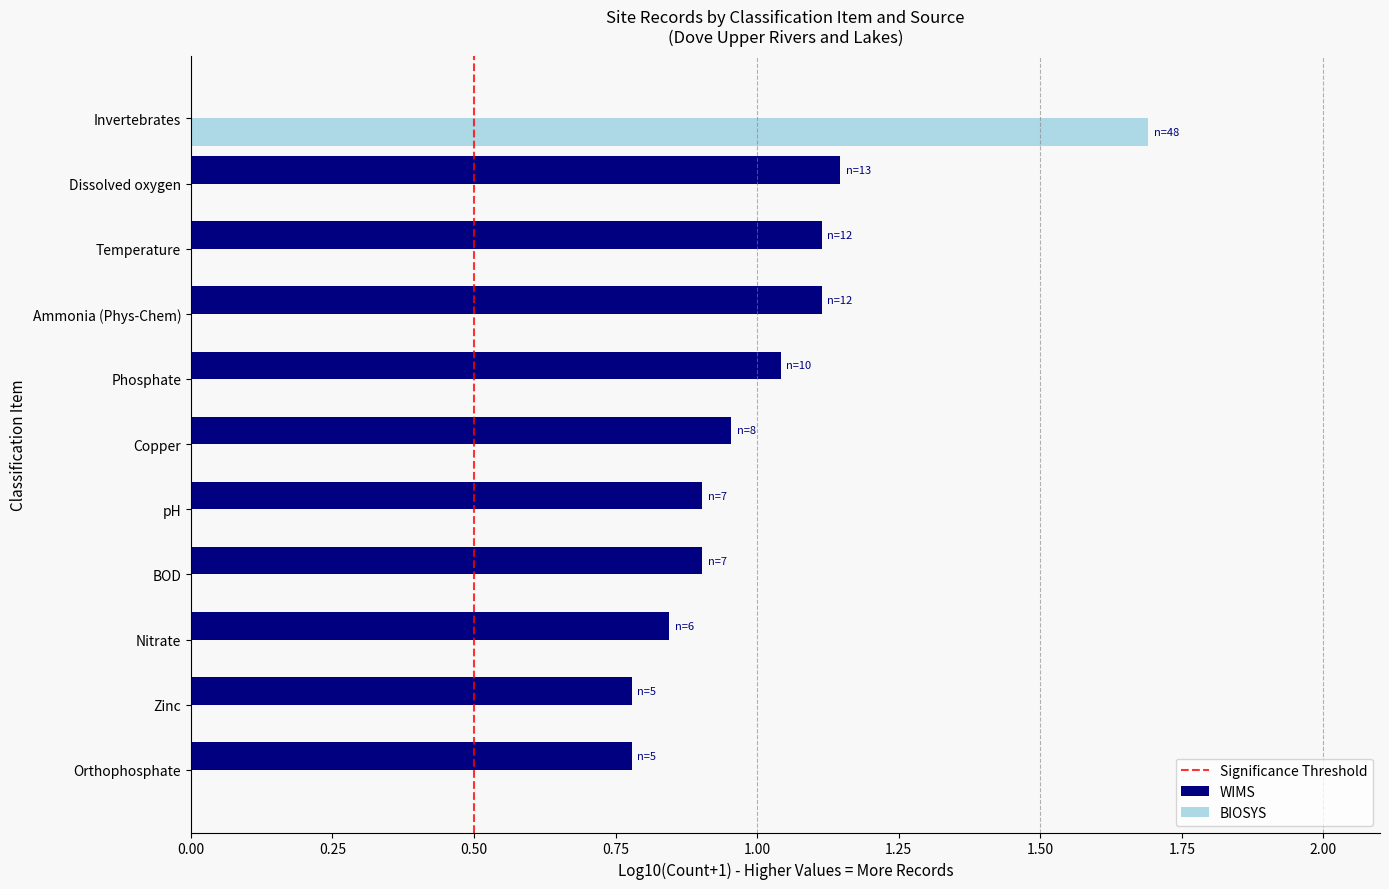

The value of BIOSYS at BOD is 1.1. True or false?

False